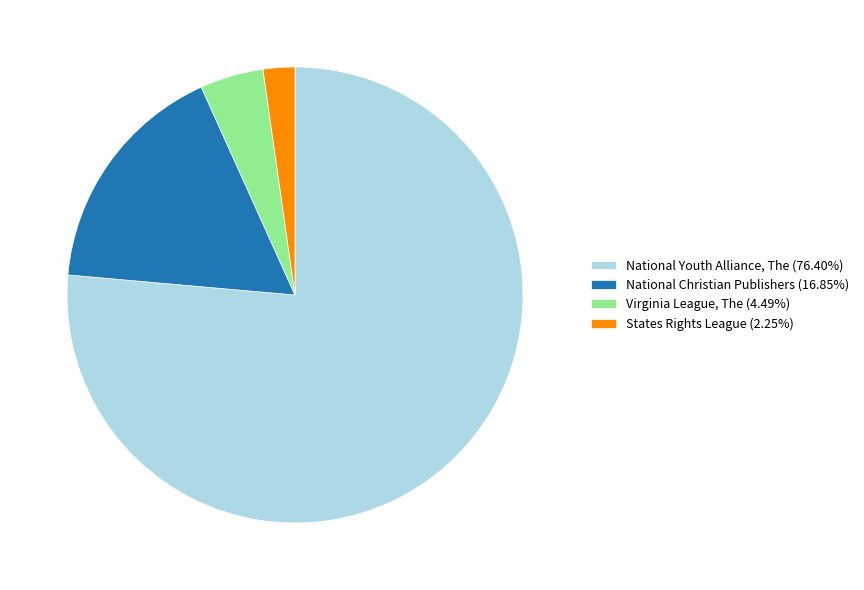

Which category has the smallest portion of the pie?

States Rights League